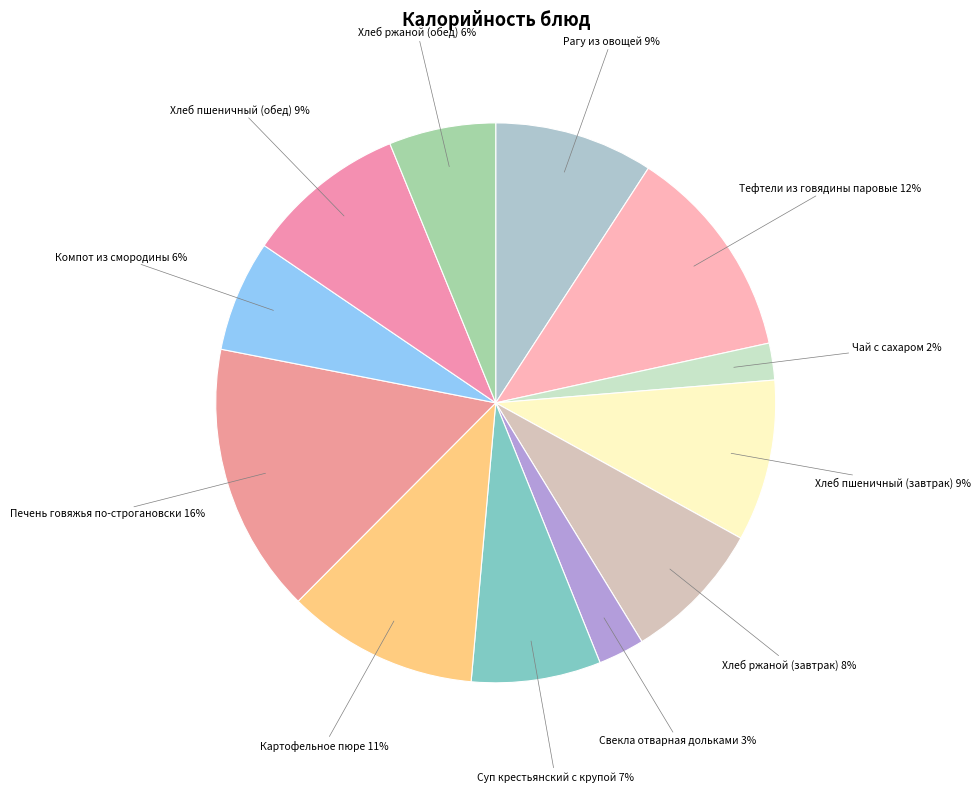

How many segments does this pie chart have?

12